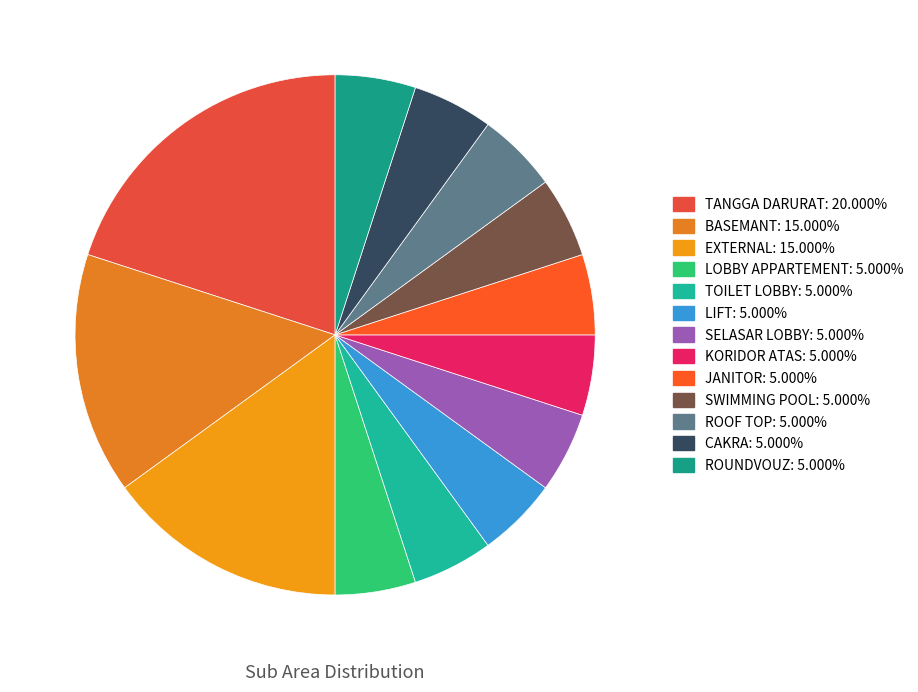

Is there a majority slice in this chart?

No